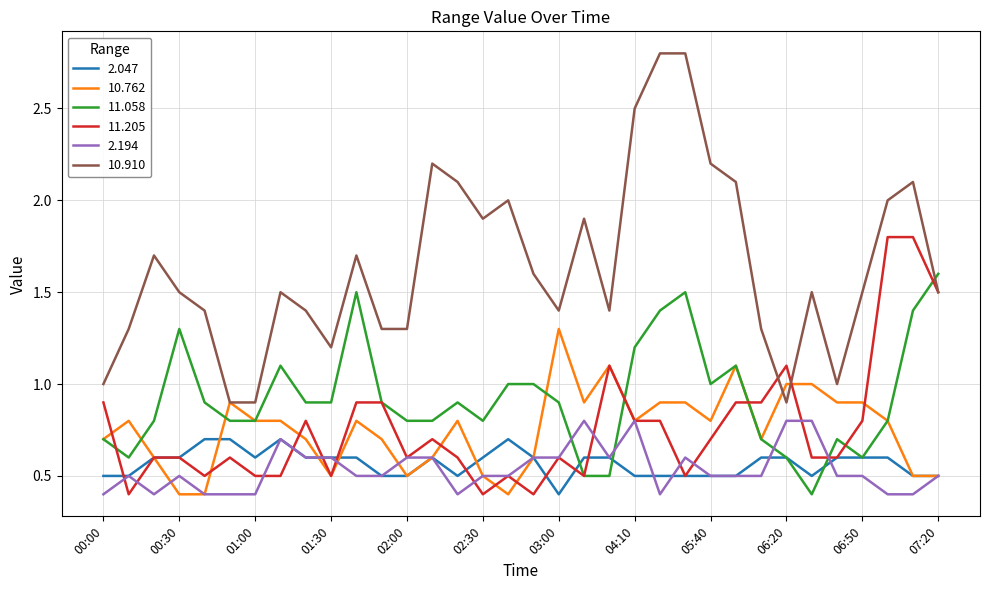

What is the smallest value displayed?

0.4